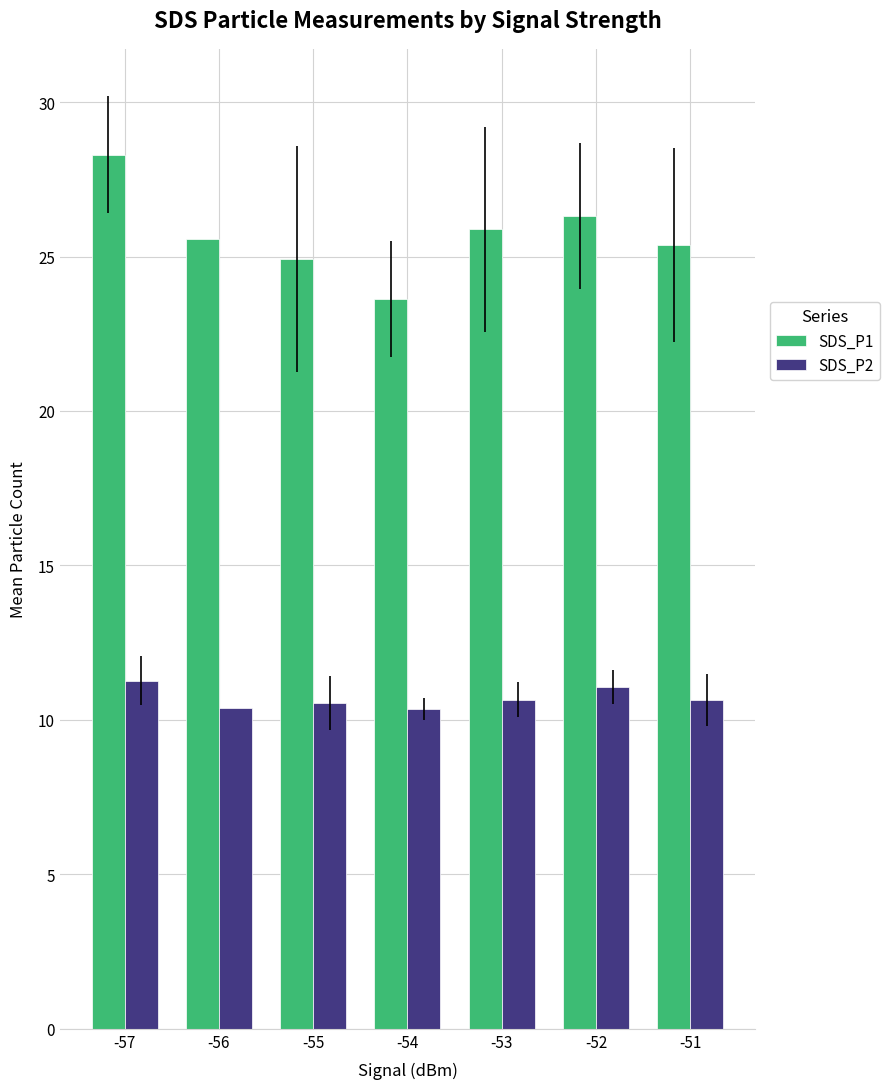

At -53, list the series in order from largest to smallest.

SDS_P1, SDS_P2